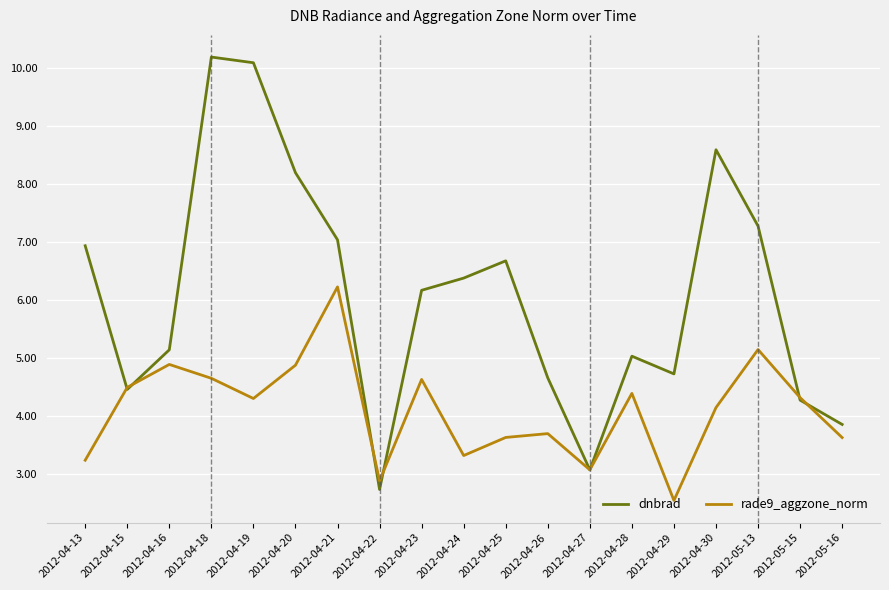

How many lines are shown in the chart?

2